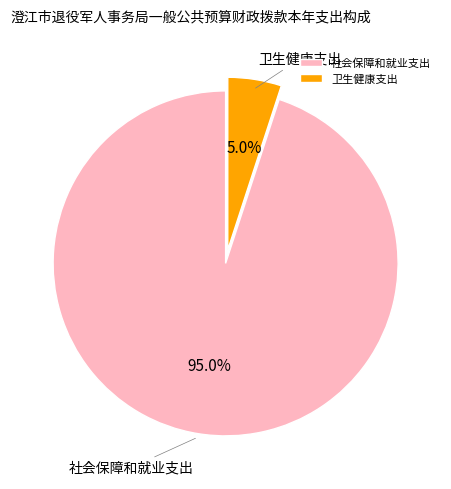

Combined, what portion of the pie is 卫生健康支出 and 社会保障和就业支出?

100.0%